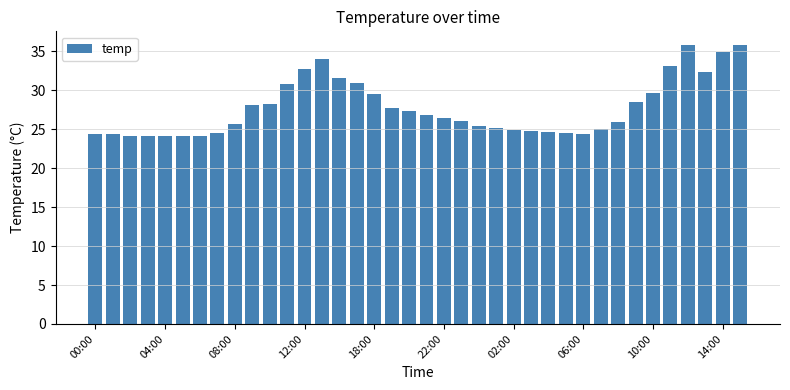

How many series are shown in this chart?

1